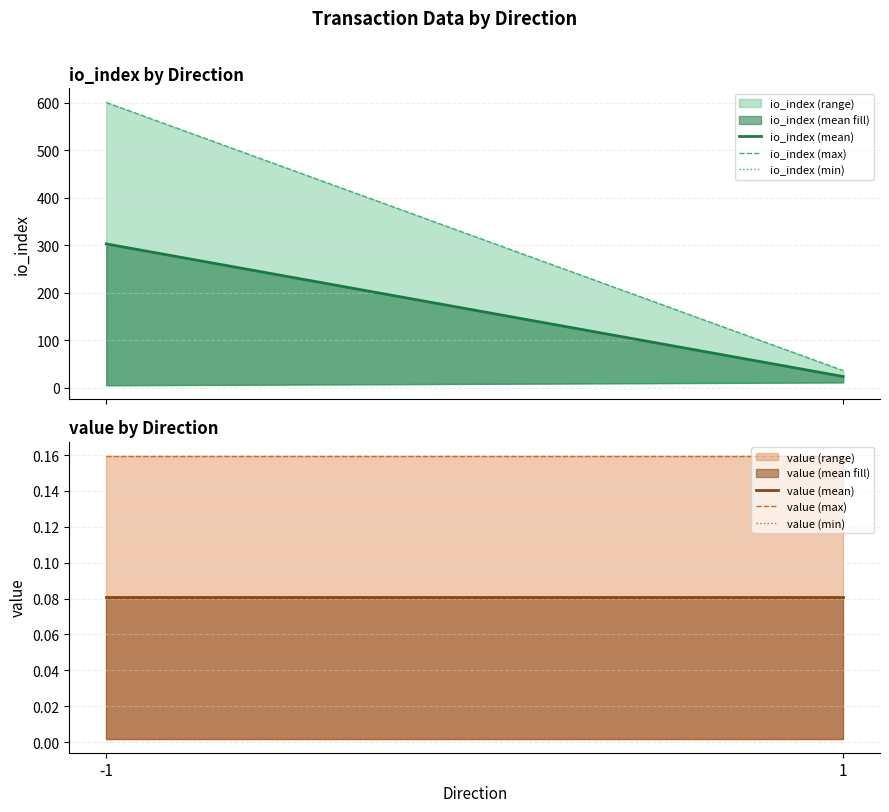

Where is io_index (mean) nearest to the value 163?

1